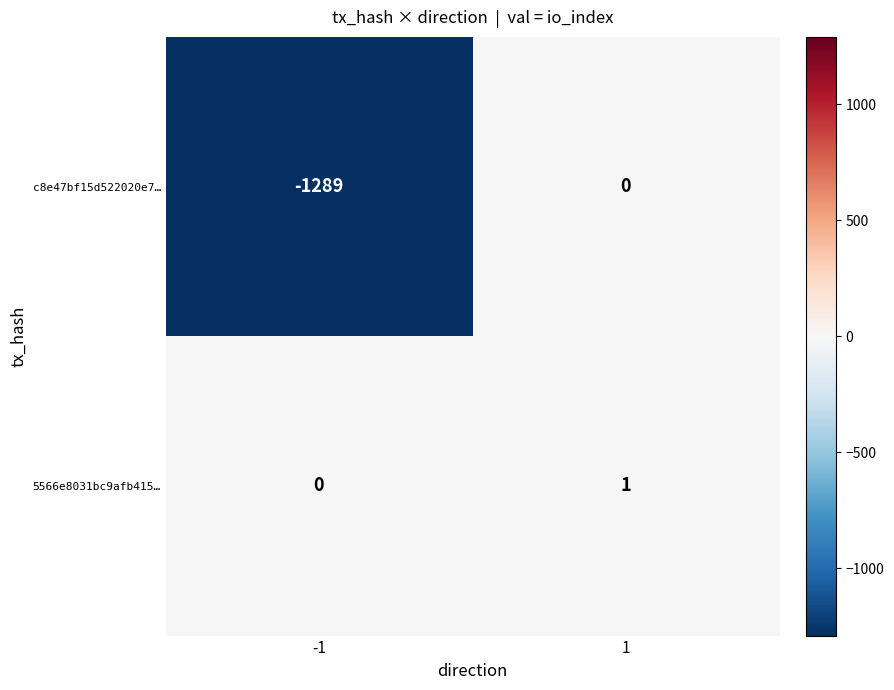

The value of 5566e8031bc9afb415… at -1 is 1. True or false?

False